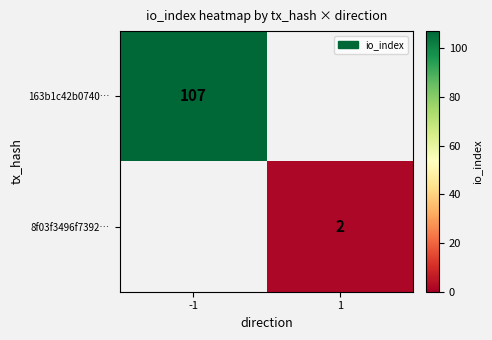

The value of 8f03f3496f7392… at 1 is 2. True or false?

True